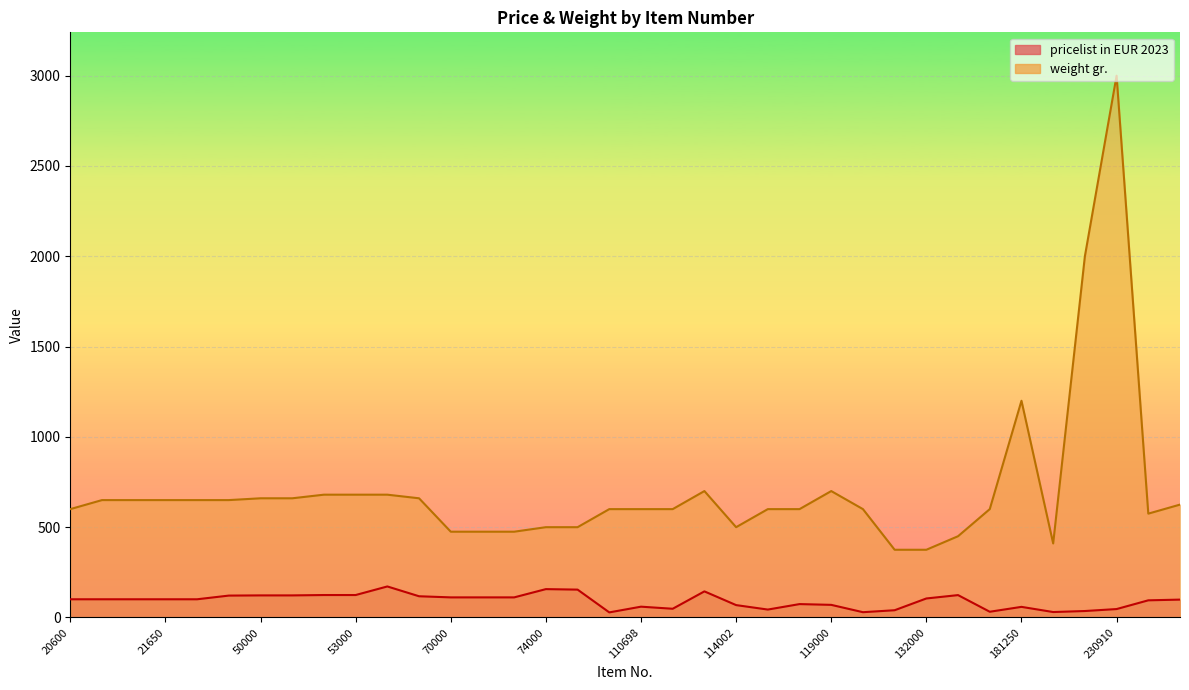

Between 70000 and 132000, which series saw the biggest shift?

weight gr.